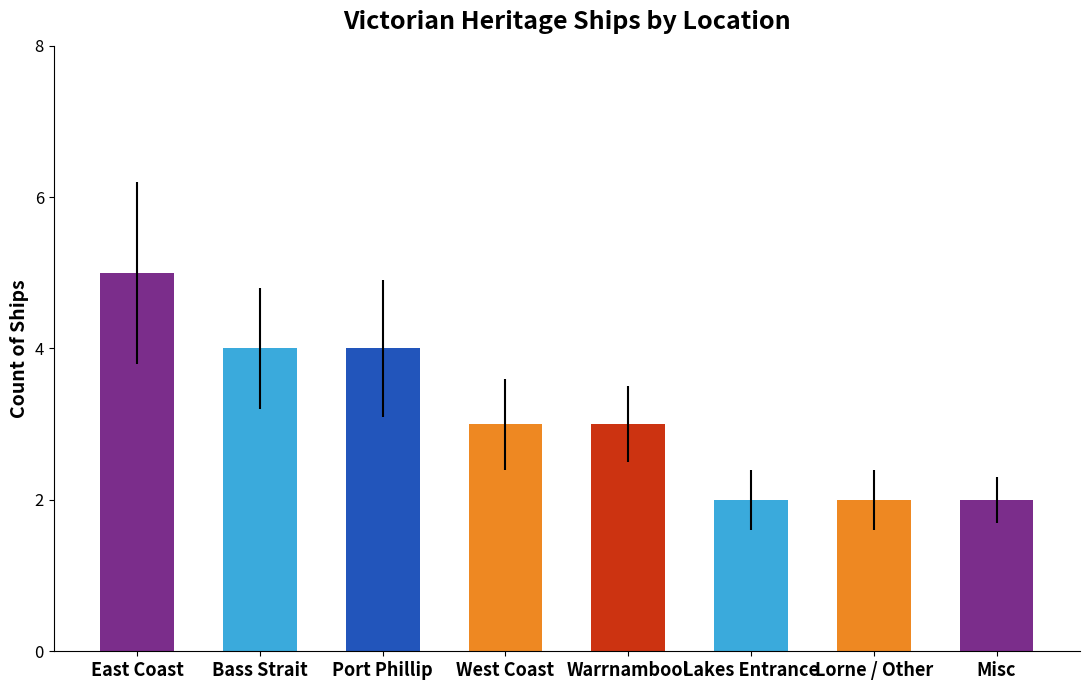

Reading left to right, transcribe all the data shown in this chart.

5	4	4	3	3	2	2	2